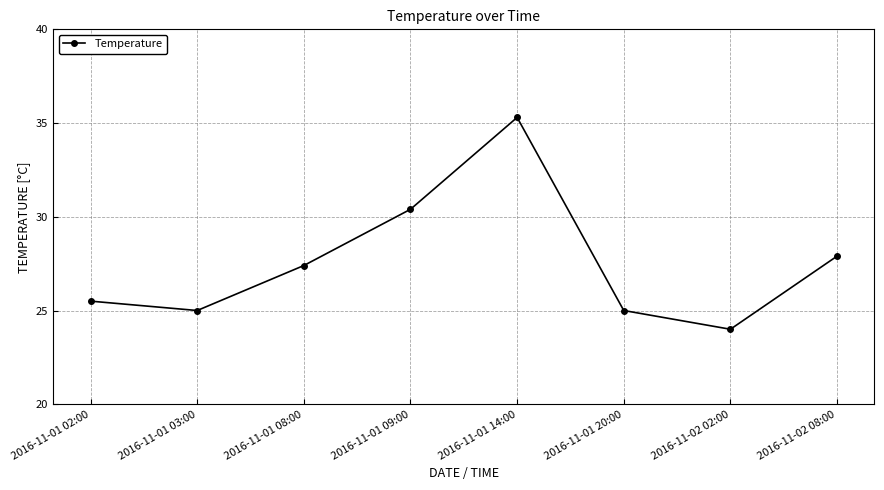

True or false: the data shows 24.0 at 2016-11-02 02:00.

True